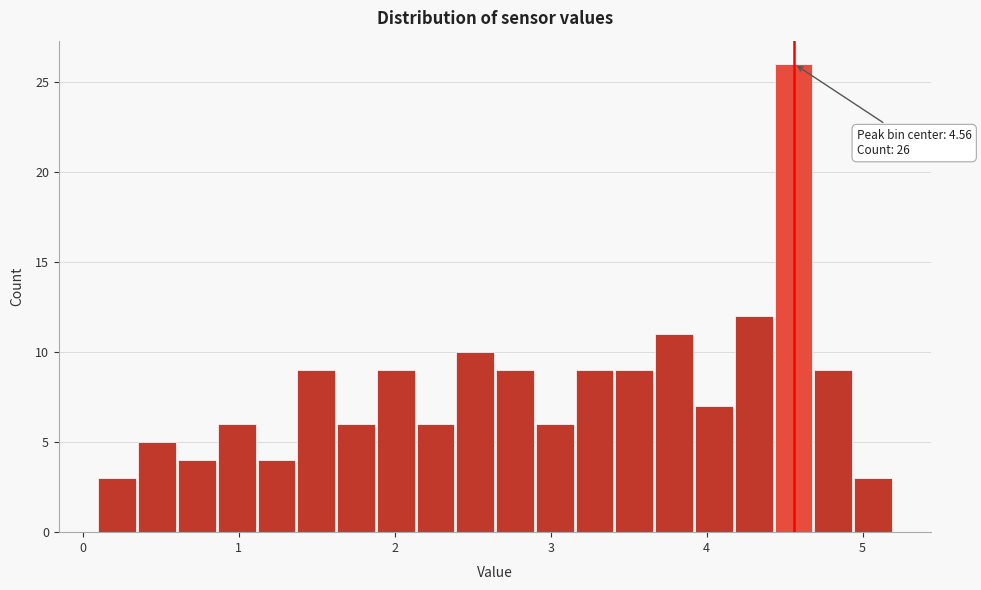

Read against the x-axis, roughly where is the centre of the tallest bar?

4.6